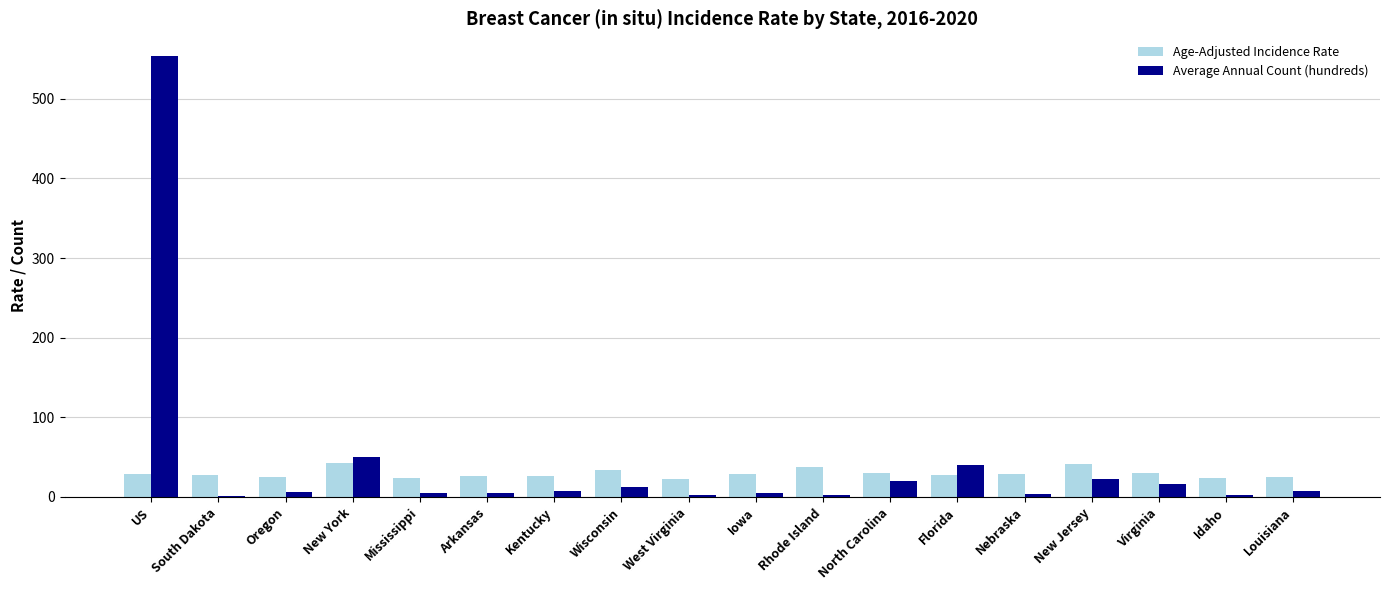

The value of Age-Adjusted Incidence Rate at Louisiana is 44.6. True or false?

False